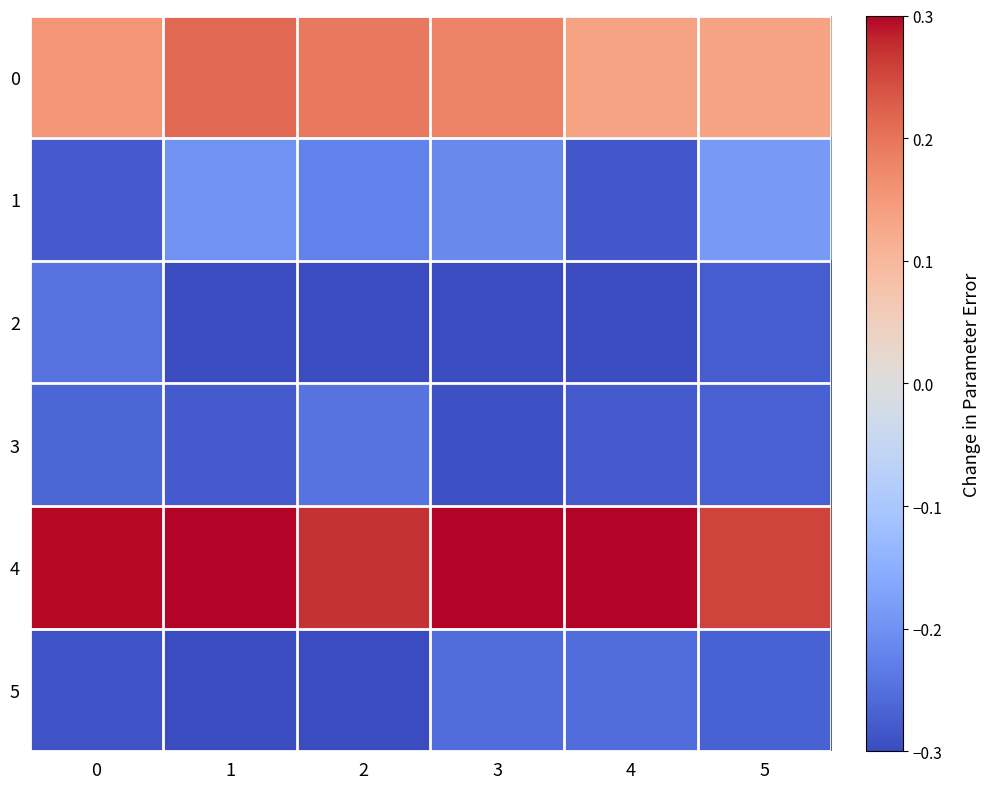

Which series has the largest range (max minus min)?

1